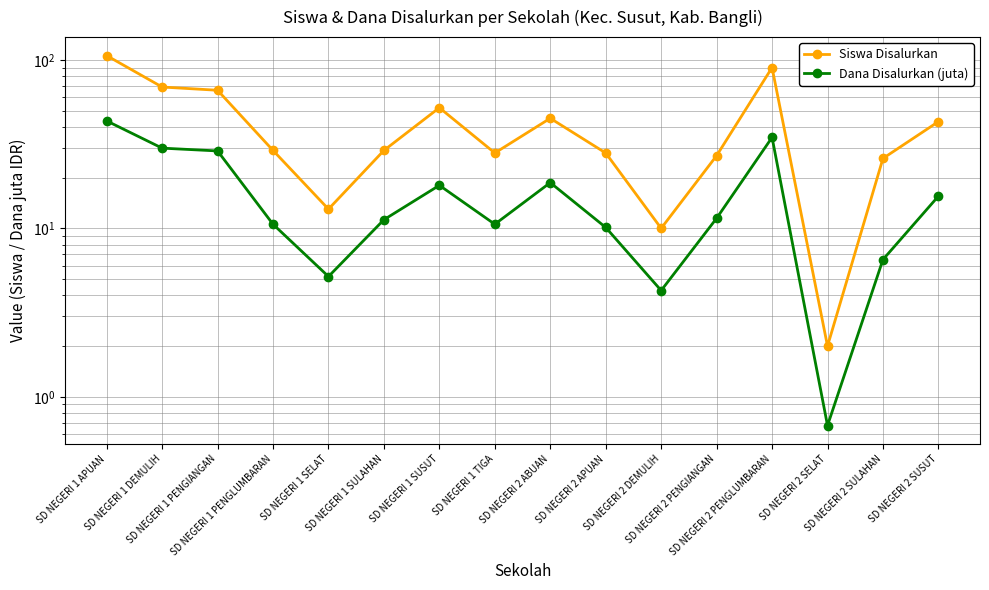

How many data points does each series have?

16